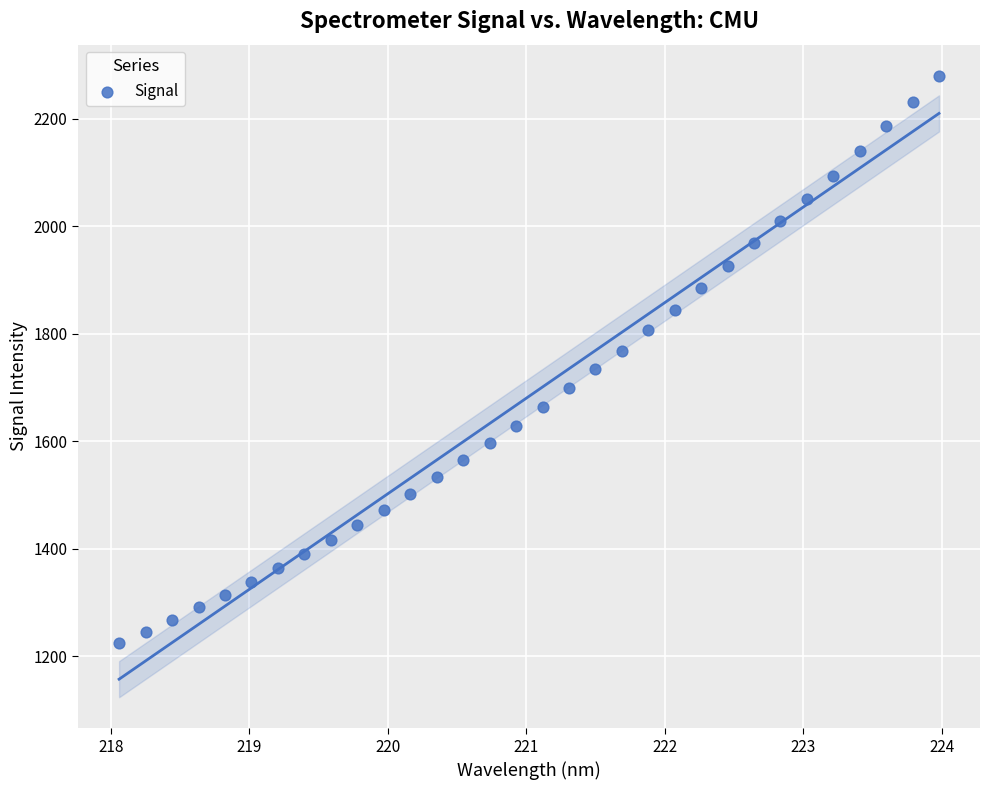

What is the range of Y values (max minus min)?

1055.2